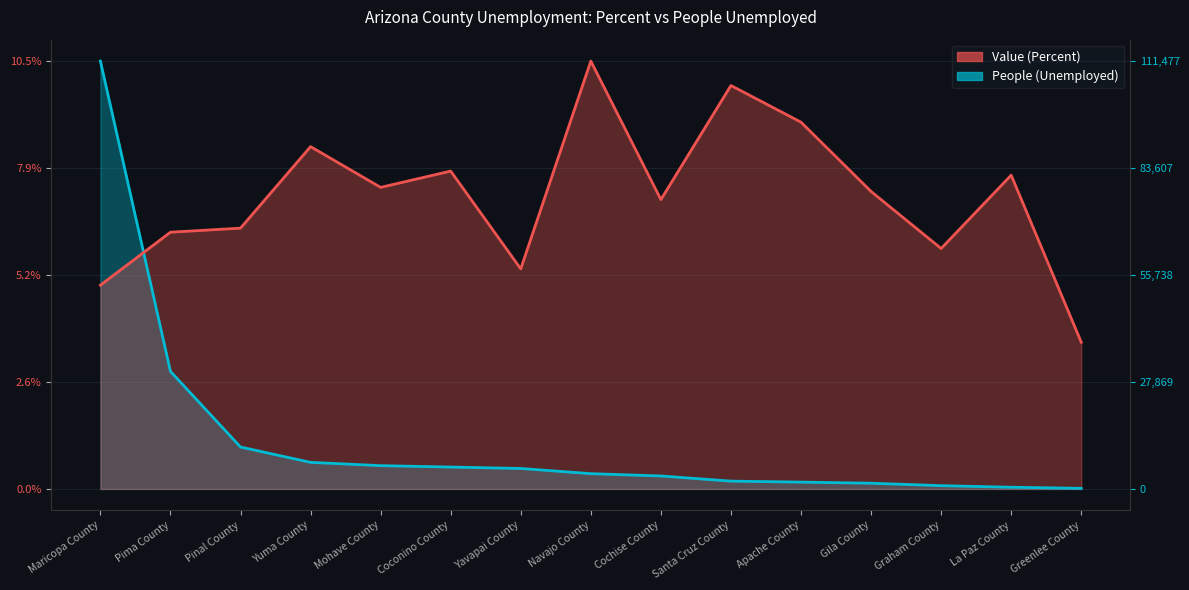

What is the spread (max minus min) of values at Maricopa County?

5.5